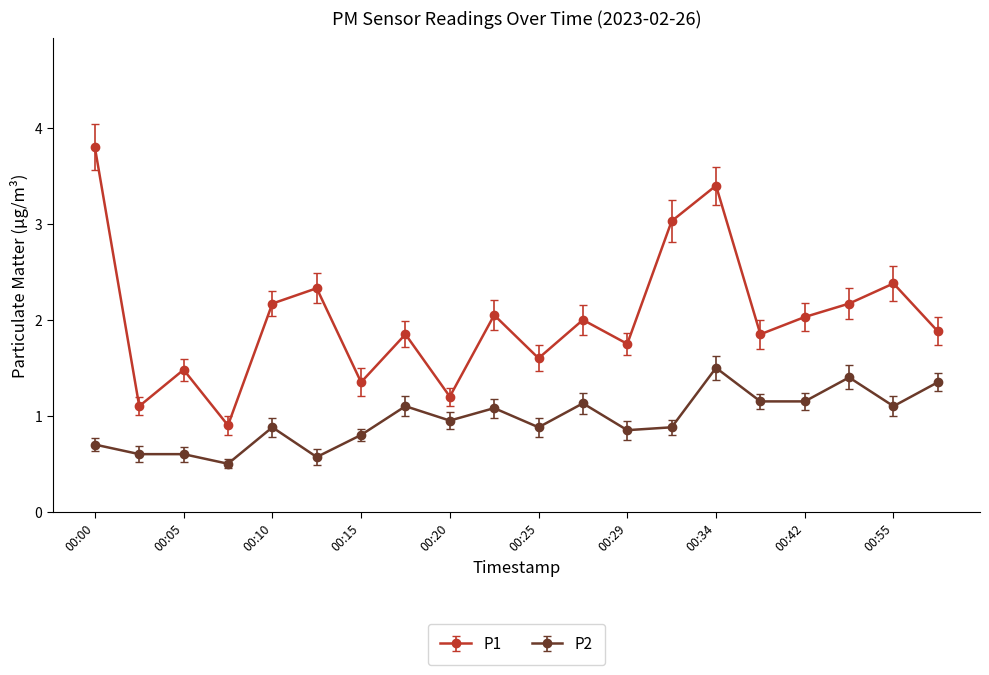

At how many categories does at least one series exceed 0?

20